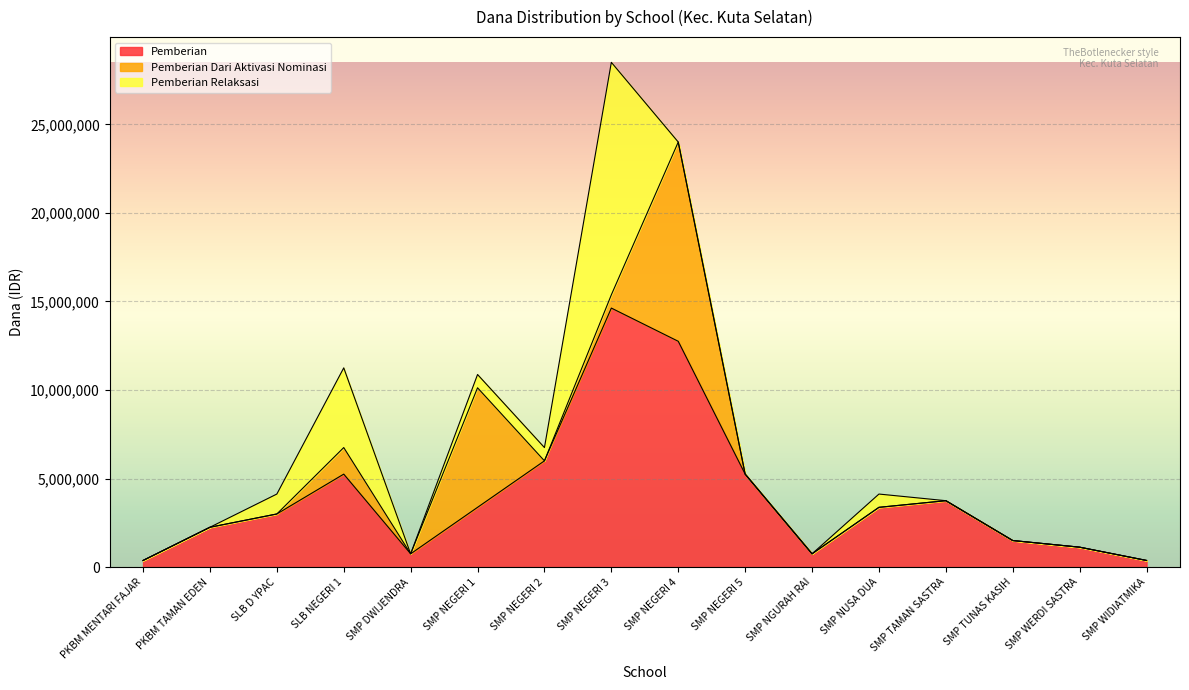

Which series has the largest total across all categories?

Pemberian